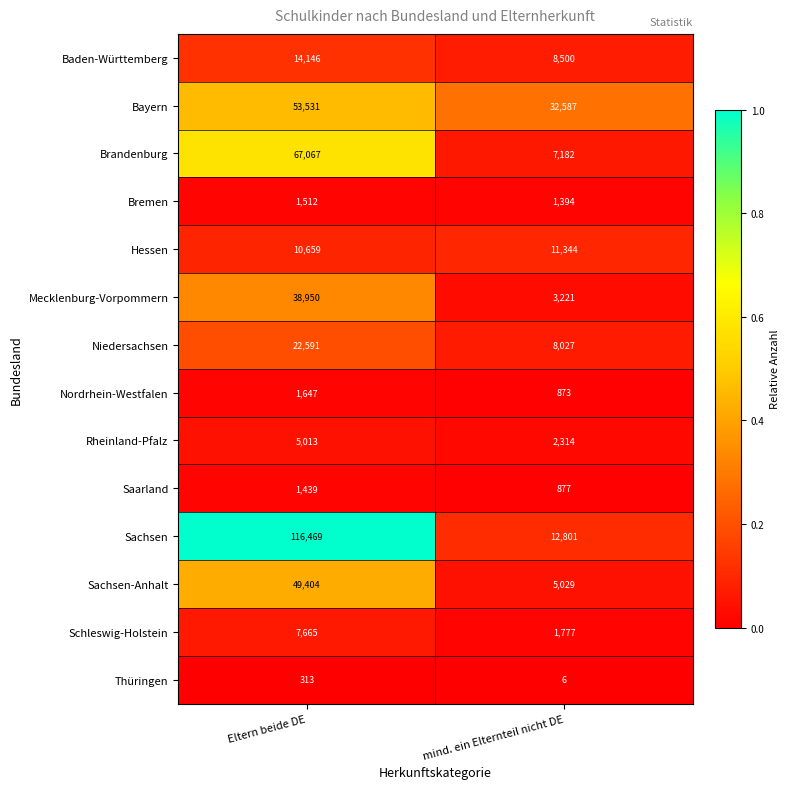

Where is Thüringen nearest to the value 159?

mind. ein Elternteil nicht DE